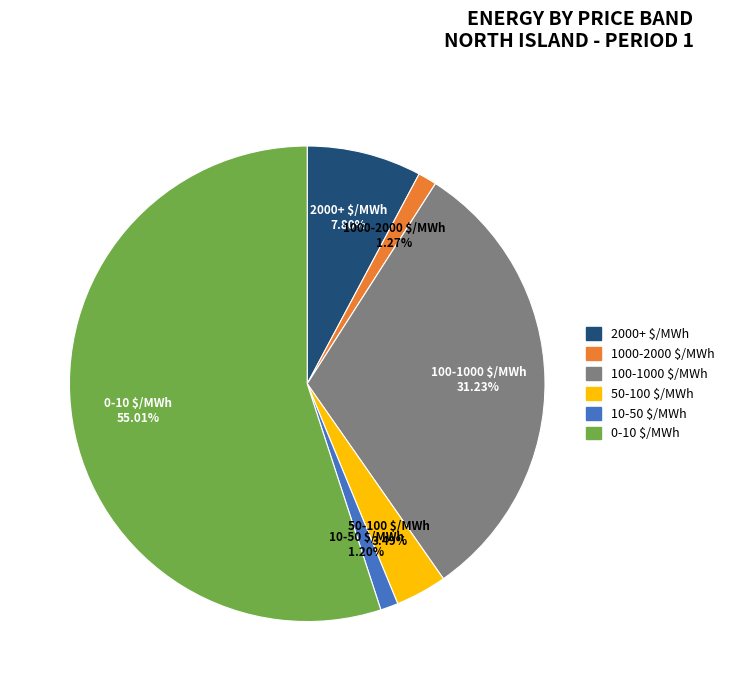

How many slices are in this pie chart?

6